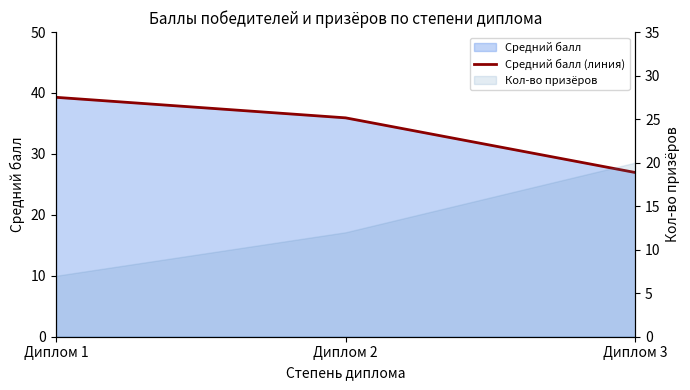

Is it true that the value at Диплом 1 is 21.9?

False